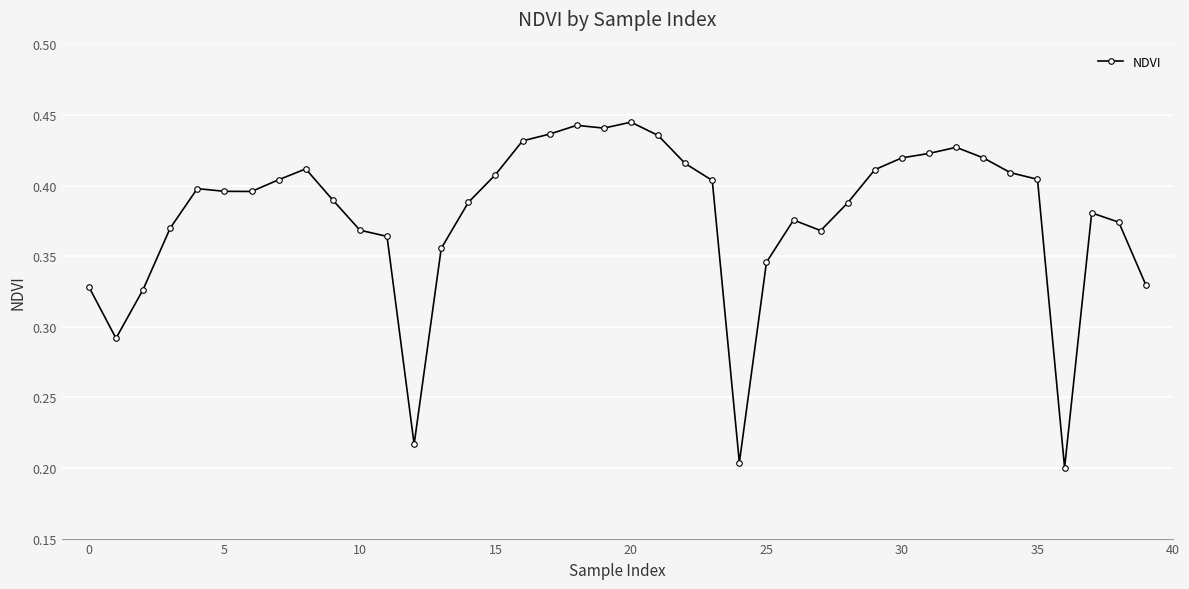

What is the sum of all values?

15.1